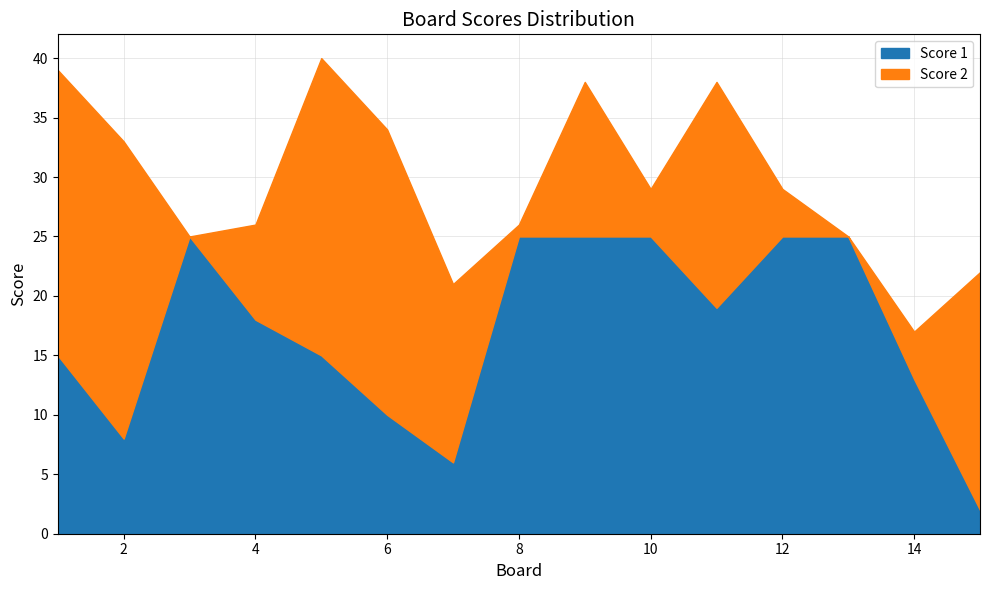

What are all the series names shown in the legend?

Score 1, Score 2